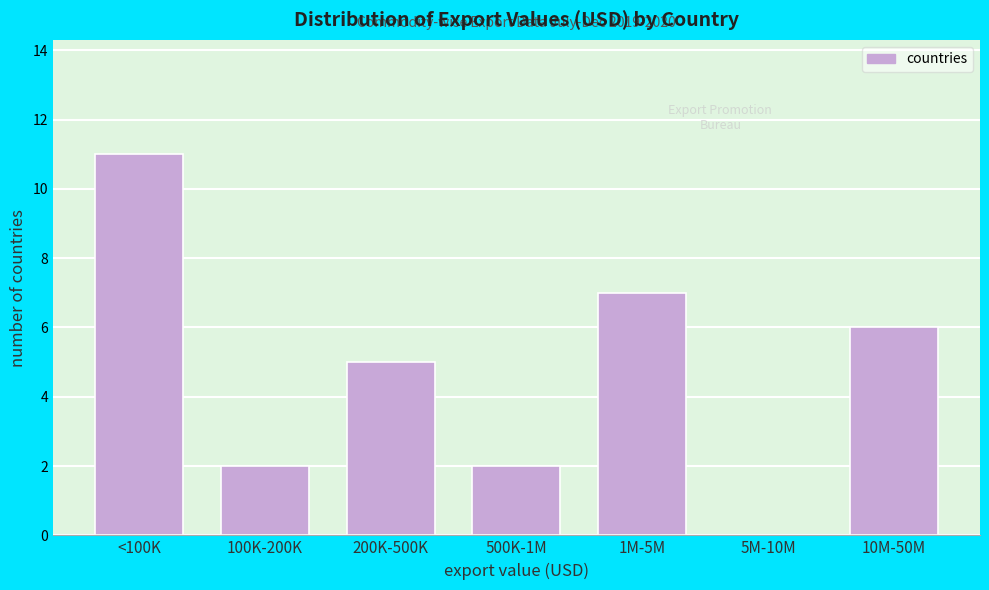

Reading right to left, what are all the values shown in this chart?

10M-50M=6	5M-10M=0	1M-5M=7	500K-1M=2	200K-500K=5	100K-200K=2	<100K=11